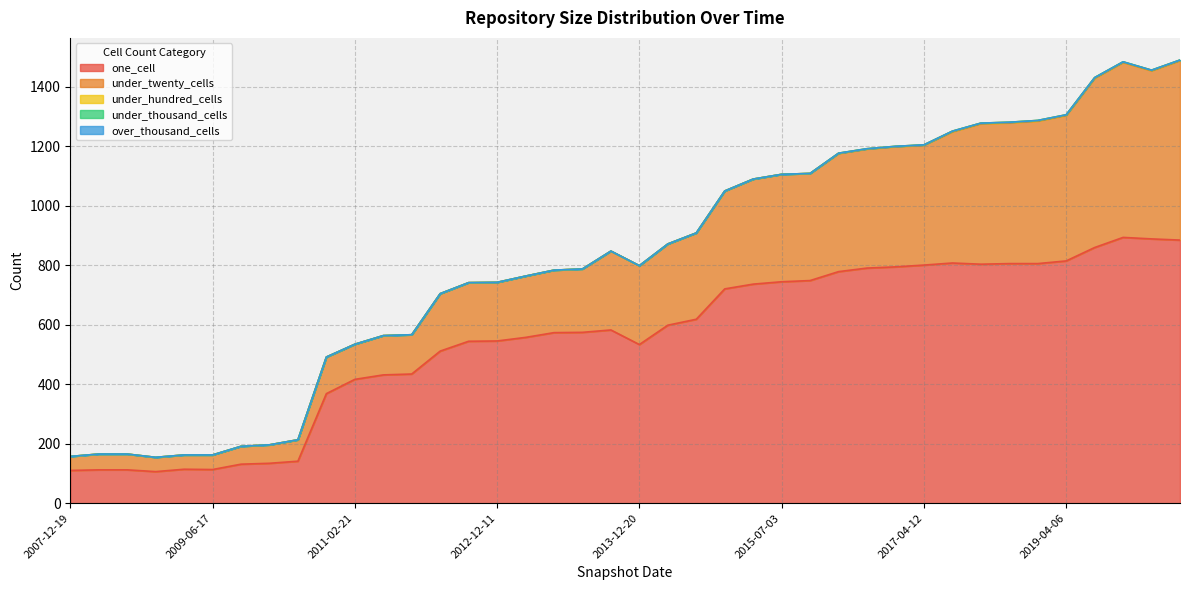

What is the sum of all under_hundred_cells values?

22